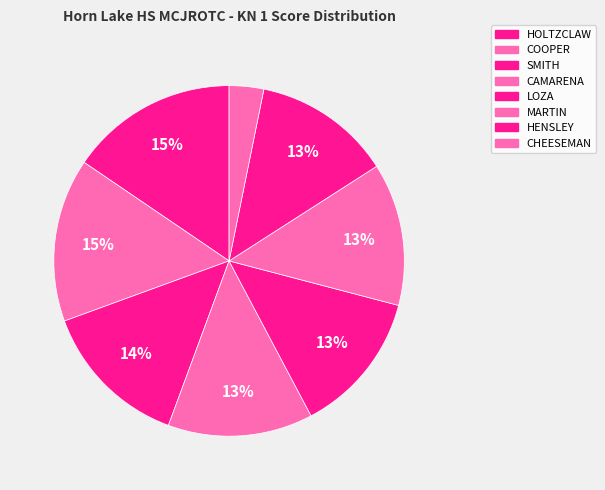

Rank the categories by value from lowest to highest.

CHEESEMAN, HENSLEY, LOZA, MARTIN, CAMARENA, SMITH, COOPER, HOLTZCLAW